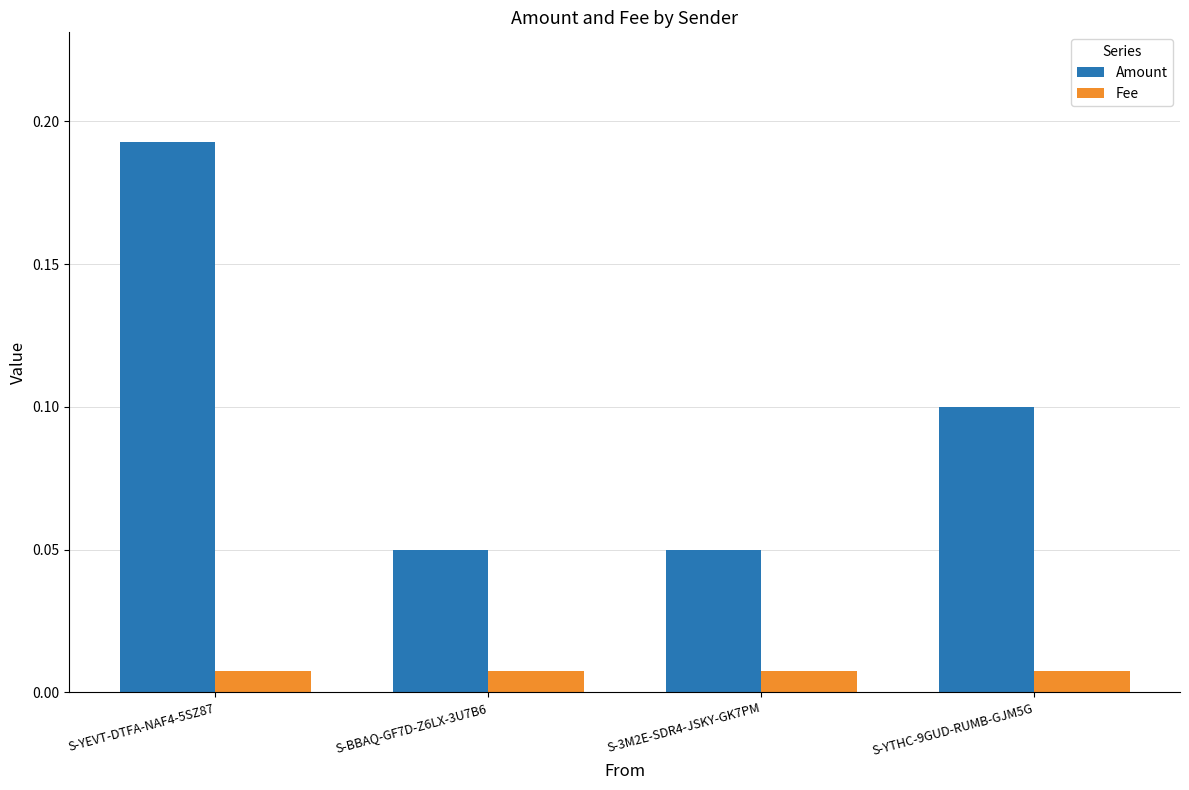

What is the label of the 4th bar from the right?

S-YEVT-DTFA-NAF4-5SZ87